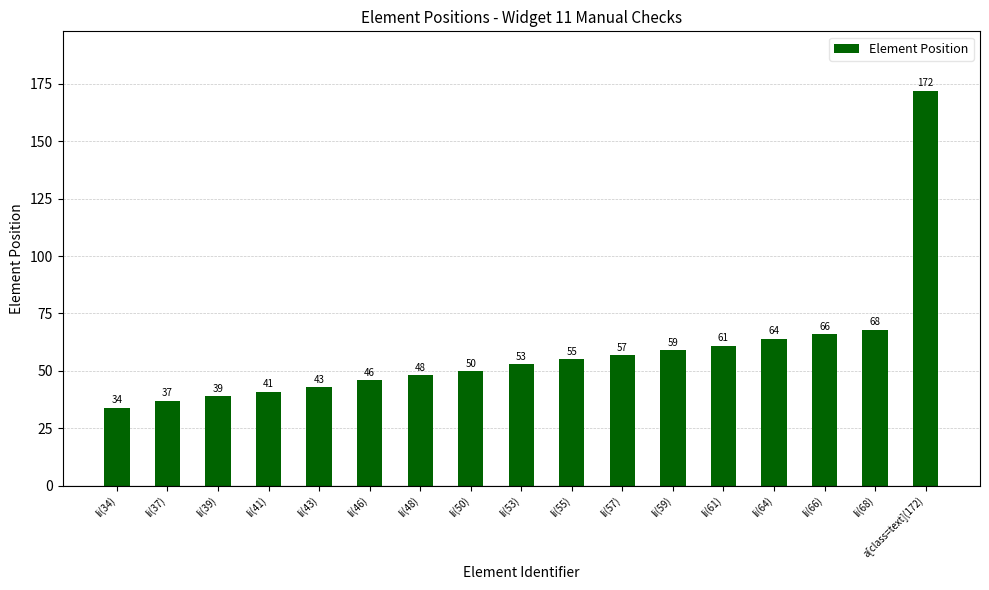

What is the difference between the values at li(55) and li(61)?

6